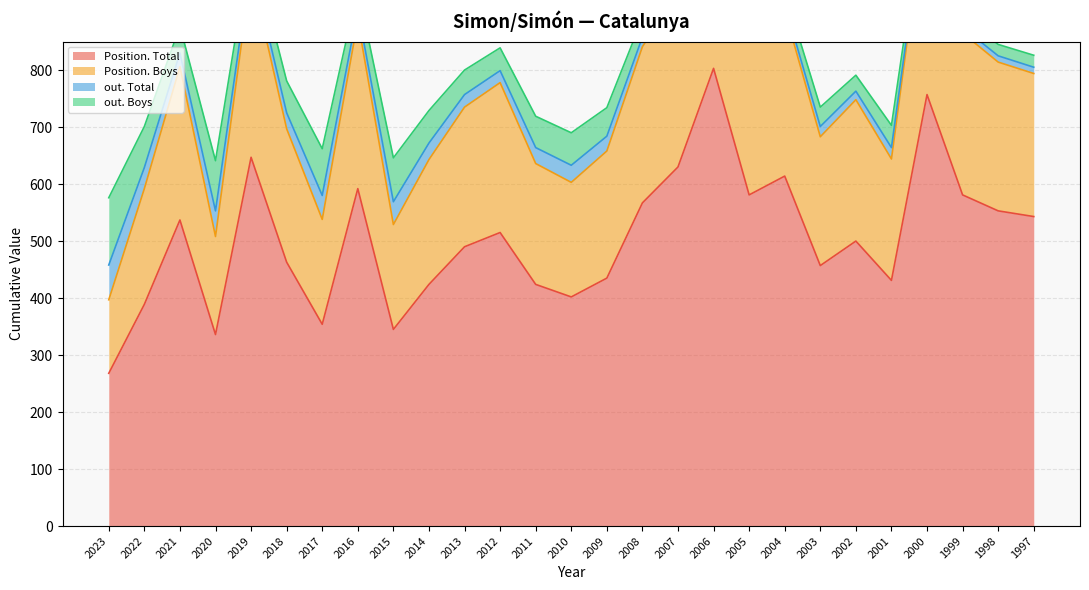

At how many categories does at least one series exceed 1048?

2